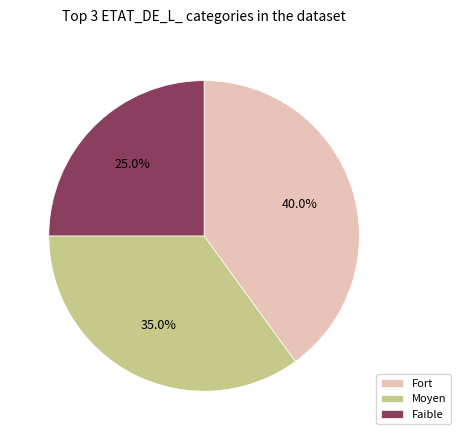

Is there a majority slice in this chart?

No